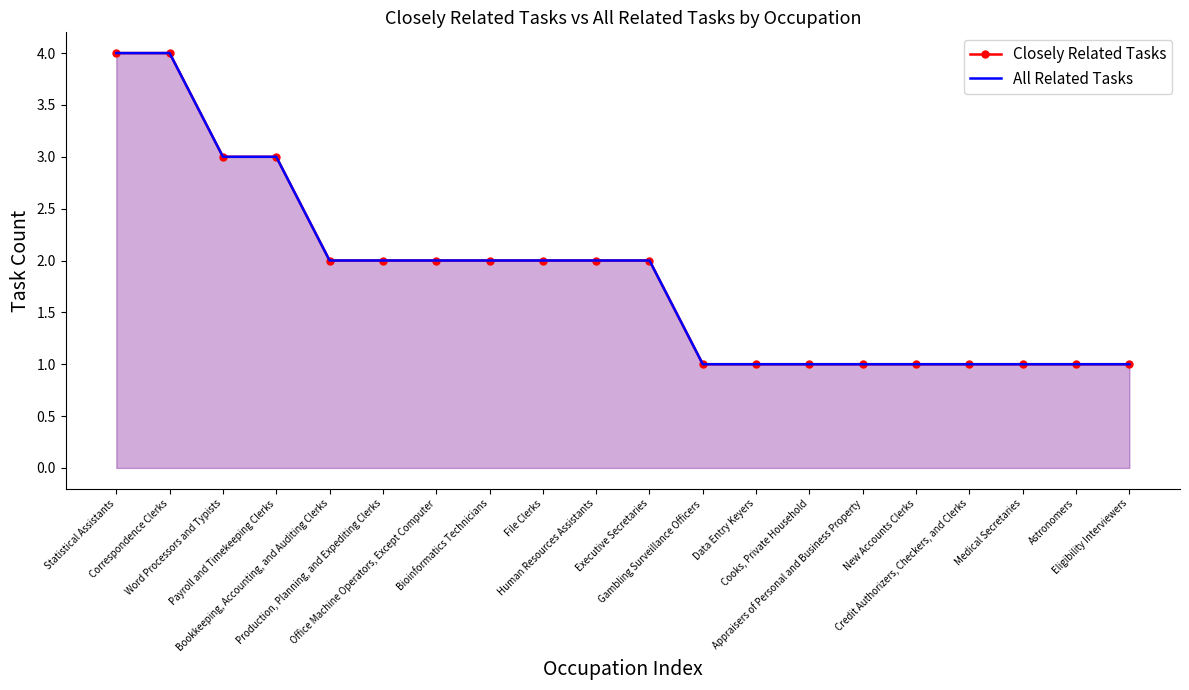

What is the minimum value for All Related Tasks?

1